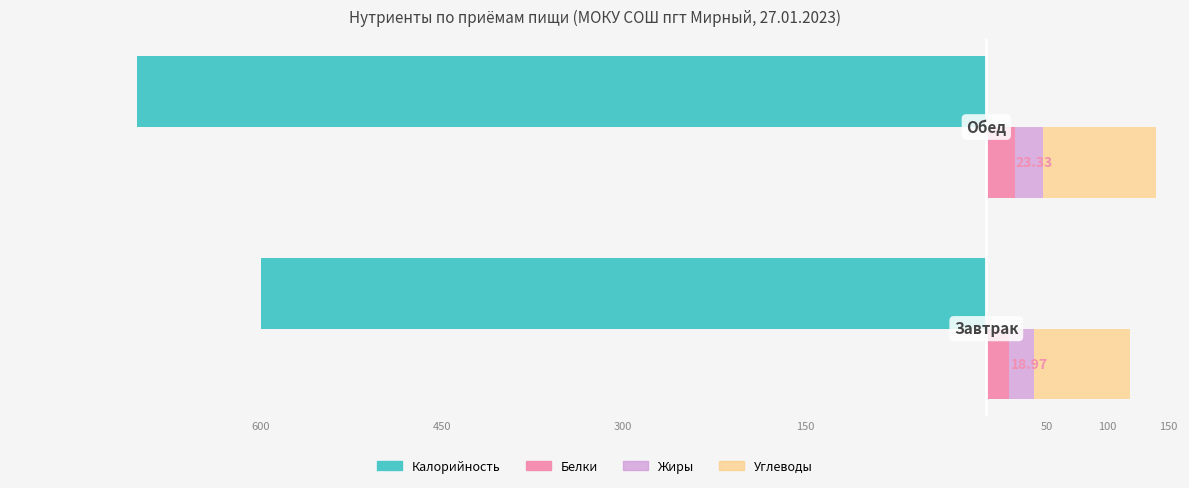

The Жиры series shows 31.8 at 150. True or false?

False